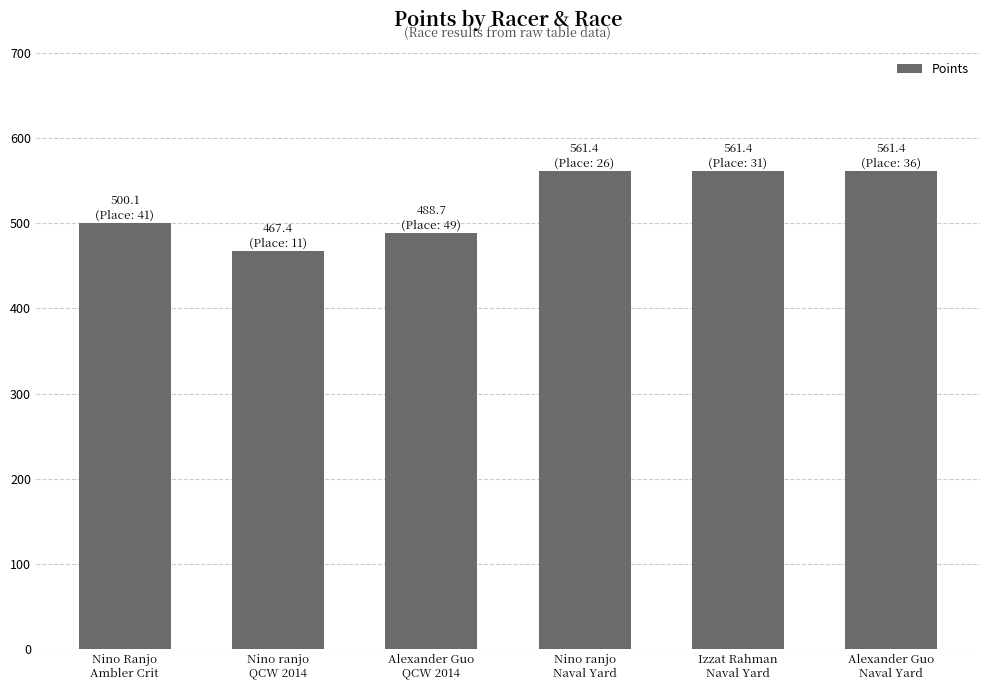

What is the label of the 2nd bar from the left?

Nino ranjo
QCW 2014